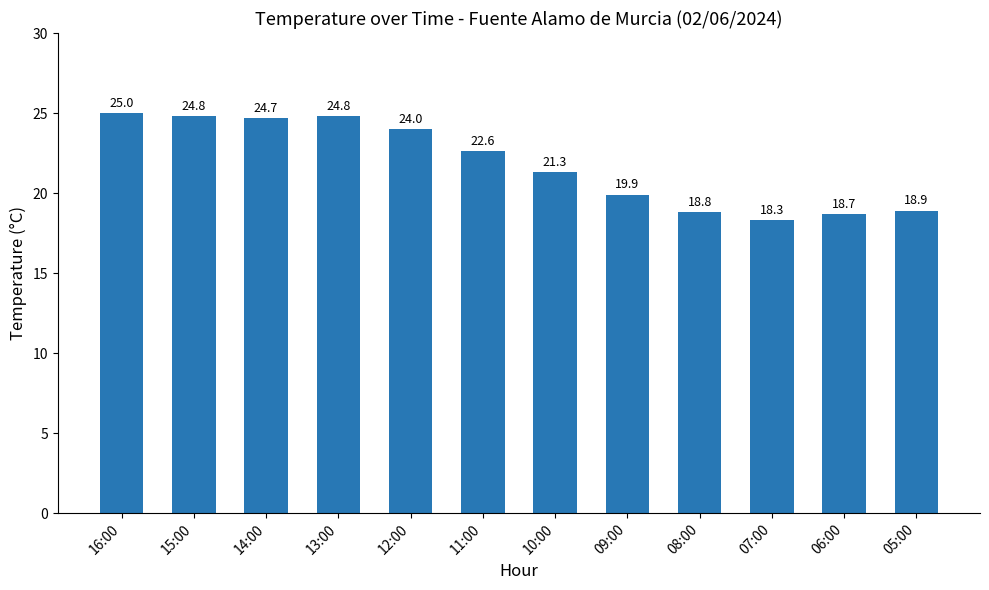

Reading right to left, extract all data points from this chart.

18.9	18.7	18.3	18.8	19.9	21.3	22.6	24.0	24.8	24.7	24.8	25.0